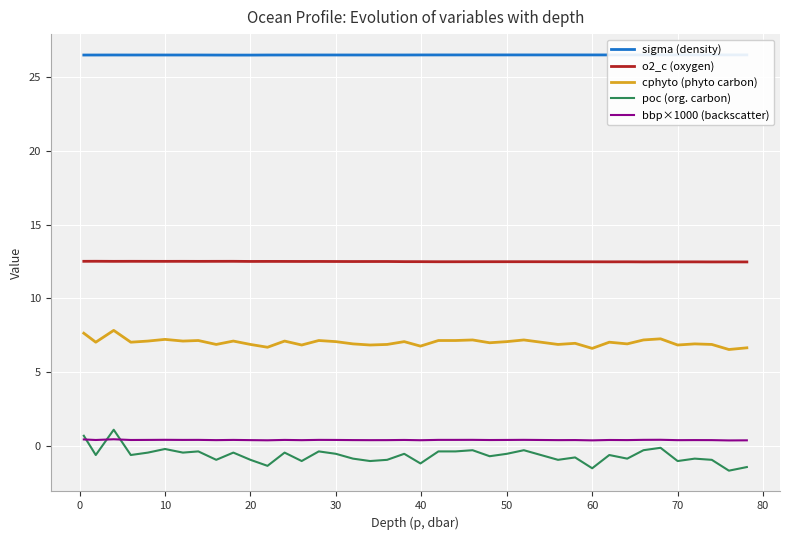

What is the lowest value of the cphyto (phyto carbon) series?

6.5